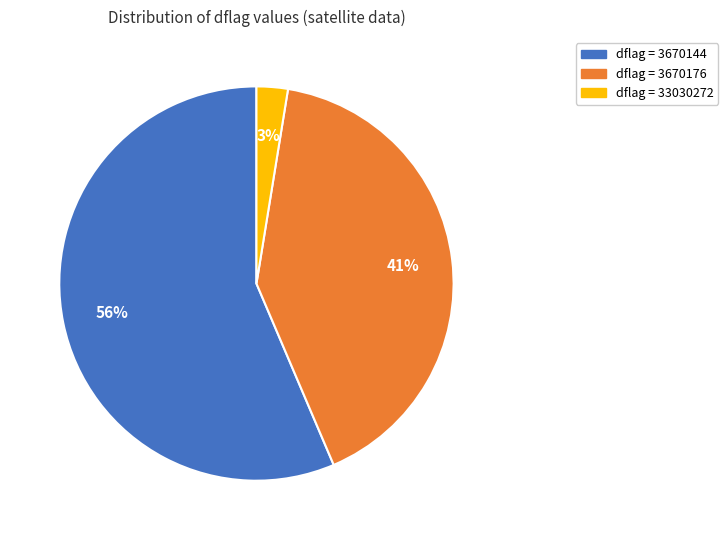

To the nearest percent, what is the average slice percentage?

33%